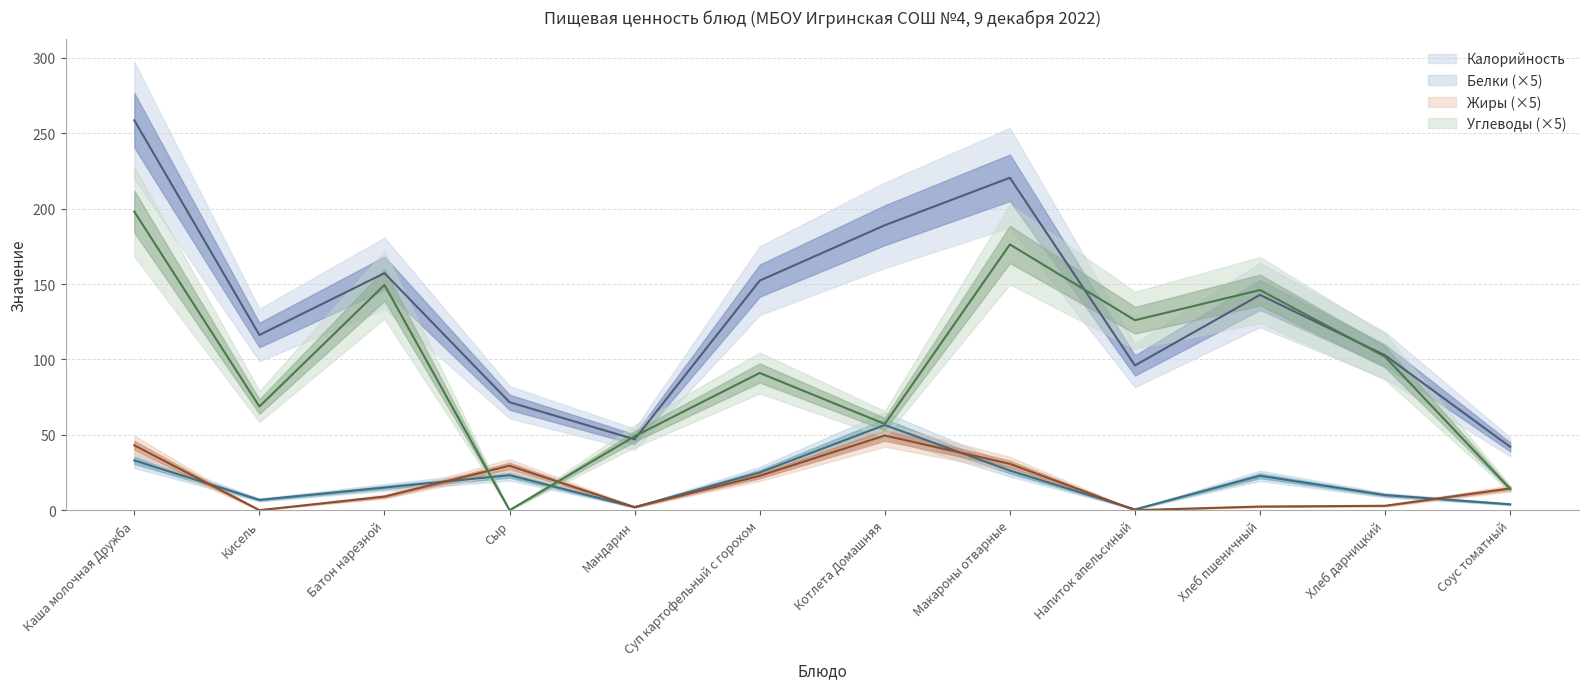

Which series has the largest range (max minus min)?

Калорийность